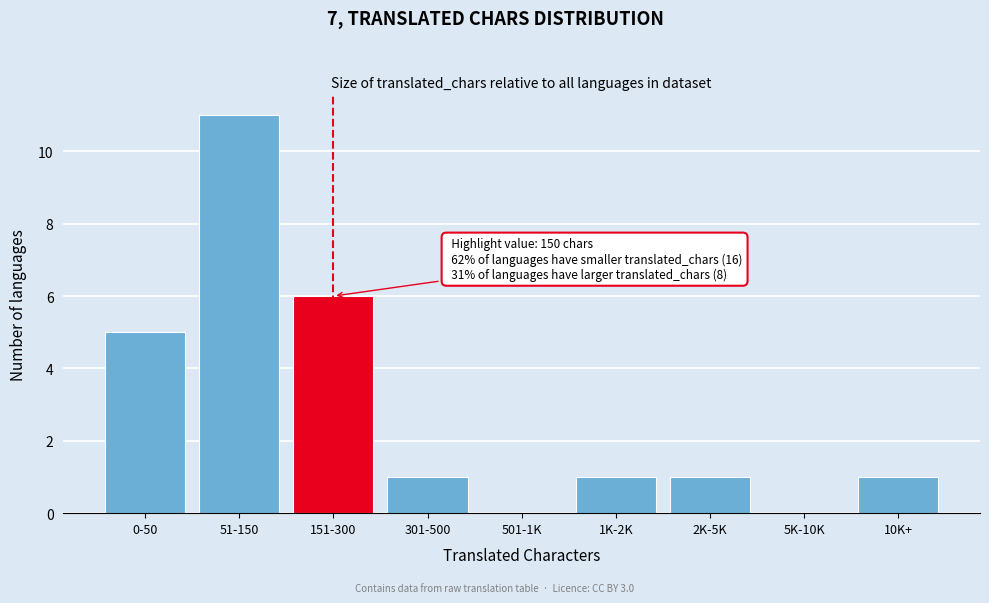

Reading left to right, transcribe all the data shown in this chart.

0-50=5	51-150=11	151-300=6	301-500=1	501-1K=0	1K-2K=1	2K-5K=1	5K-10K=0	10K+=1